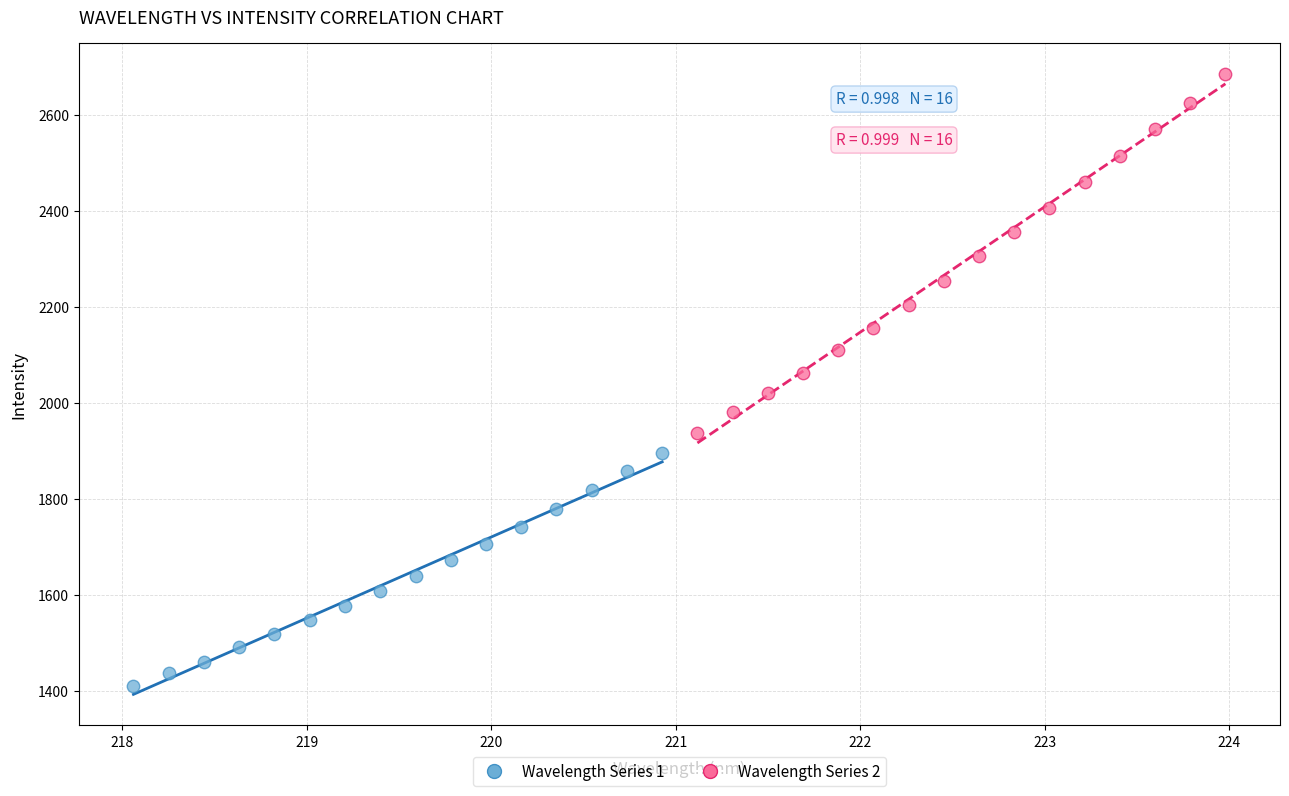

Which series contains the lowest Y value?

Wavelength Series 1